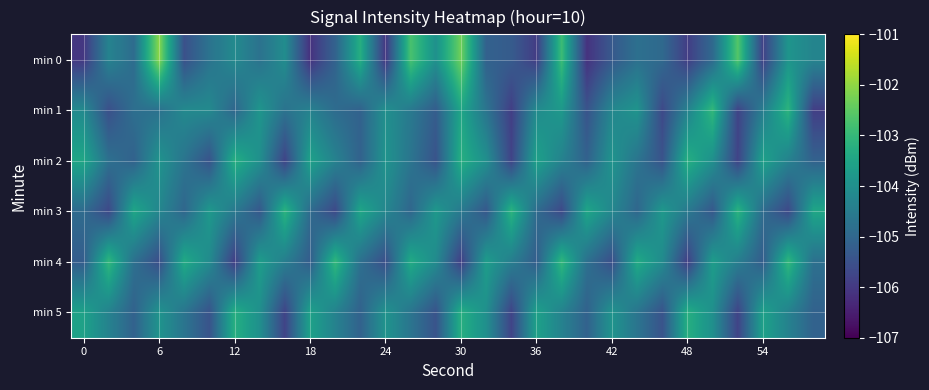

At how many categories does at least one series exceed -105?

30